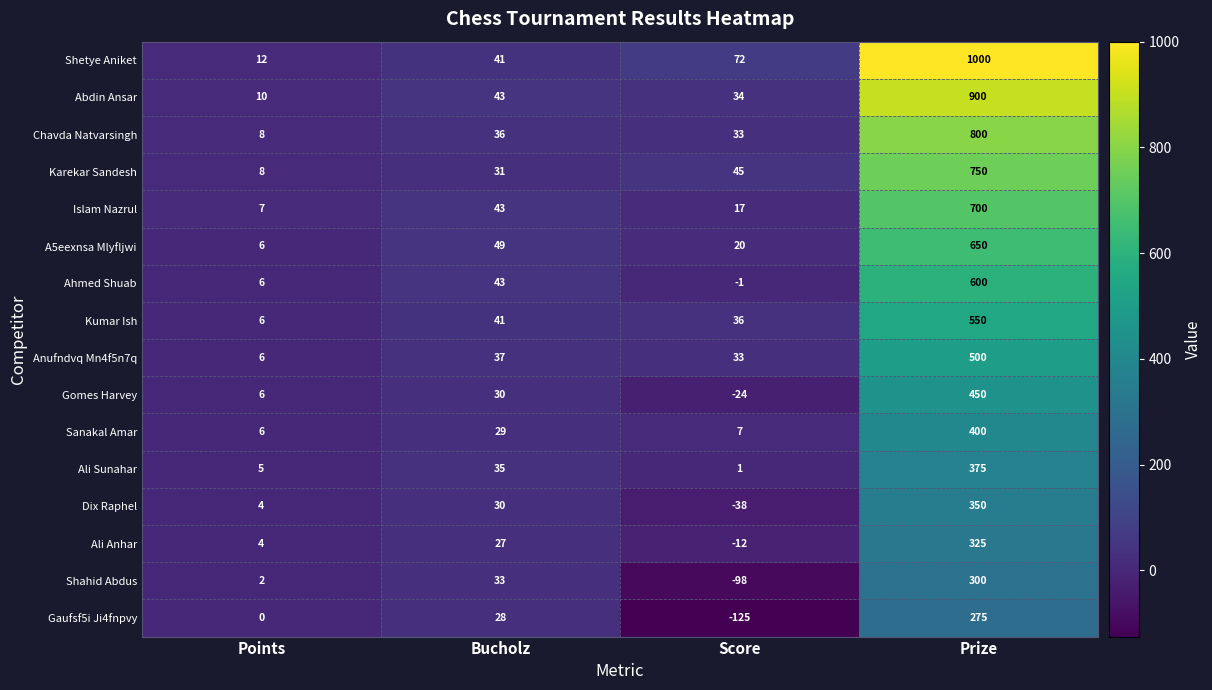

Between Points and Score, which series saw the biggest shift?

Gaufsf5i Ji4fnpvy